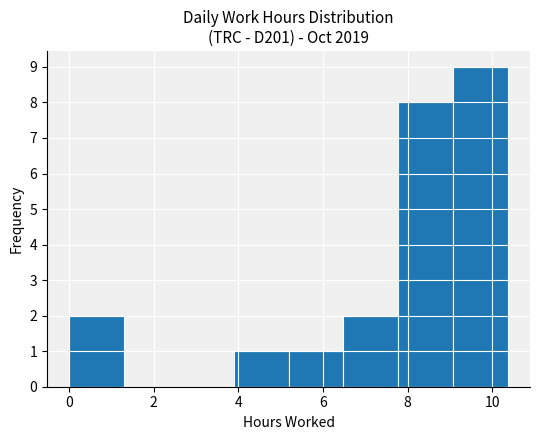

Reading left to right, list every bar in this chart as the range it spans on the x-axis followed by its height. Neither the bar edges nor the heights are printed on the chart, so give them approximately, as read against the axes.

0.0 to 1.2: 2
1.2 to 2.6: 0
2.6 to 3.8: 0
3.8 to 5.2: 1
5.2 to 6.4: 1
6.4 to 7.8: 2
7.8 to 9.0: 8
9.0 to 10.4: 9